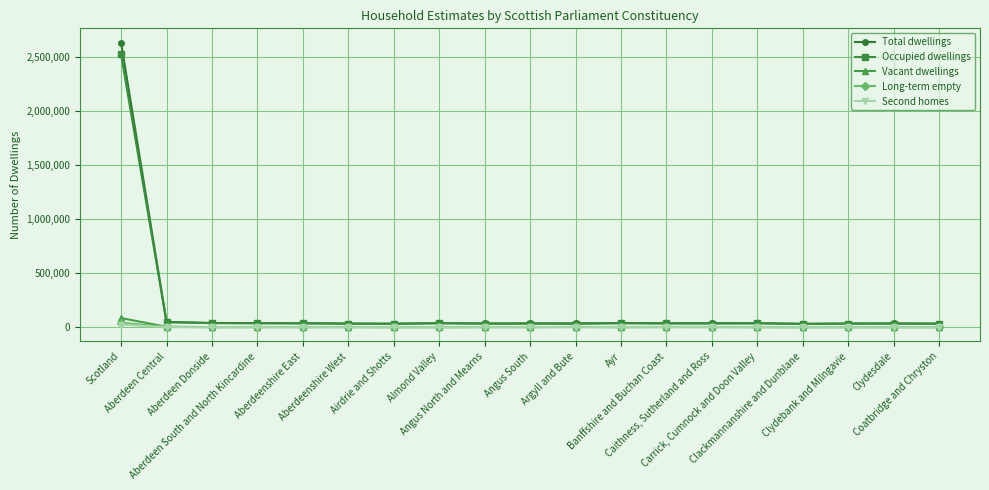

True or false: Second homes has more than 2 points higher than both neighbors.

True